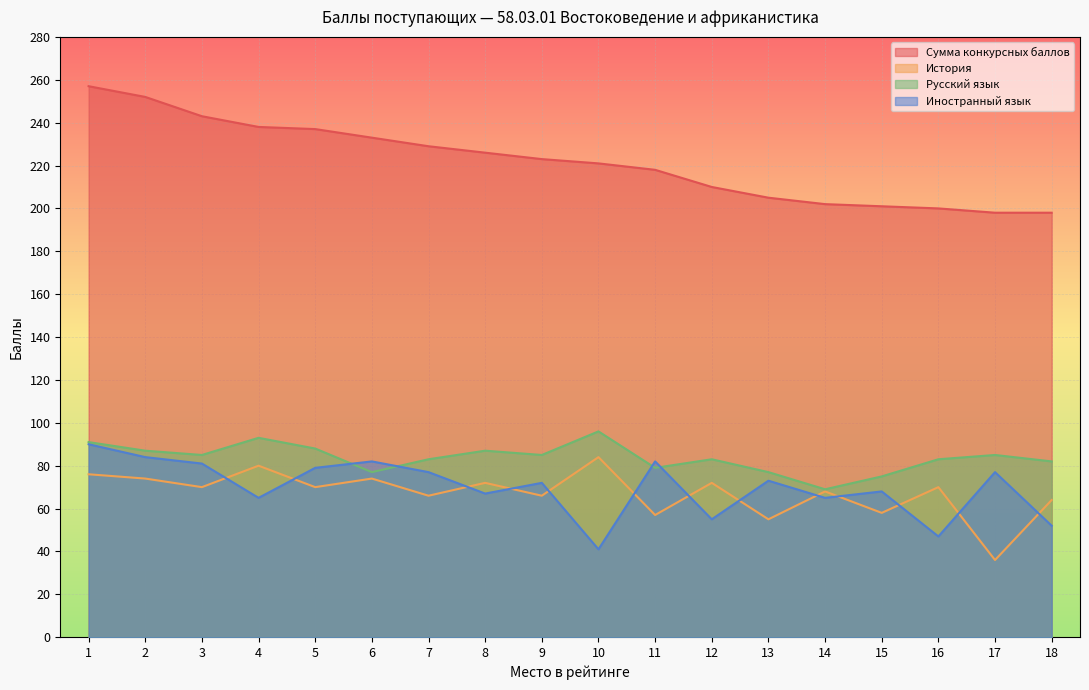

How many categories are shown in the chart?

18